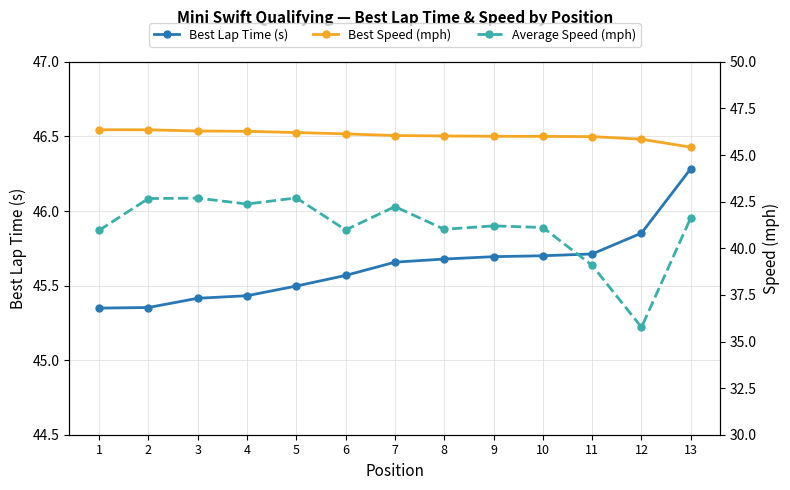

Is the value of Best Lap Time (s) at 2 greater than the value of Average Speed (mph) at 12?

Yes